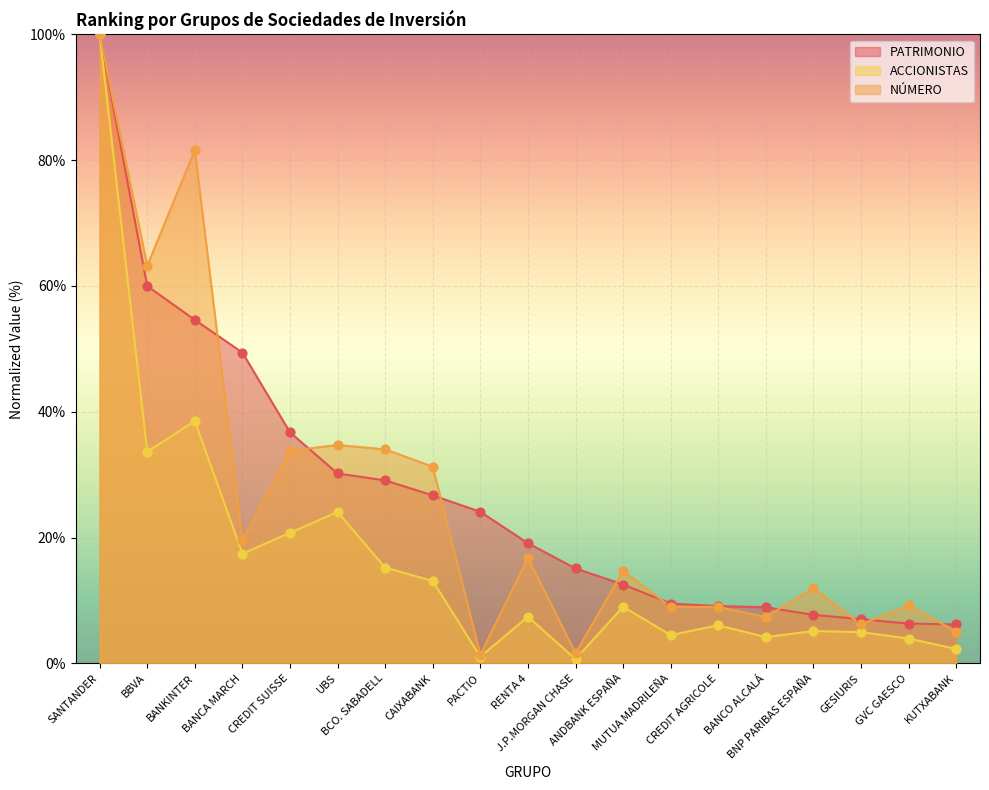

What is the total value across all series at KUTXABANK?

13.5